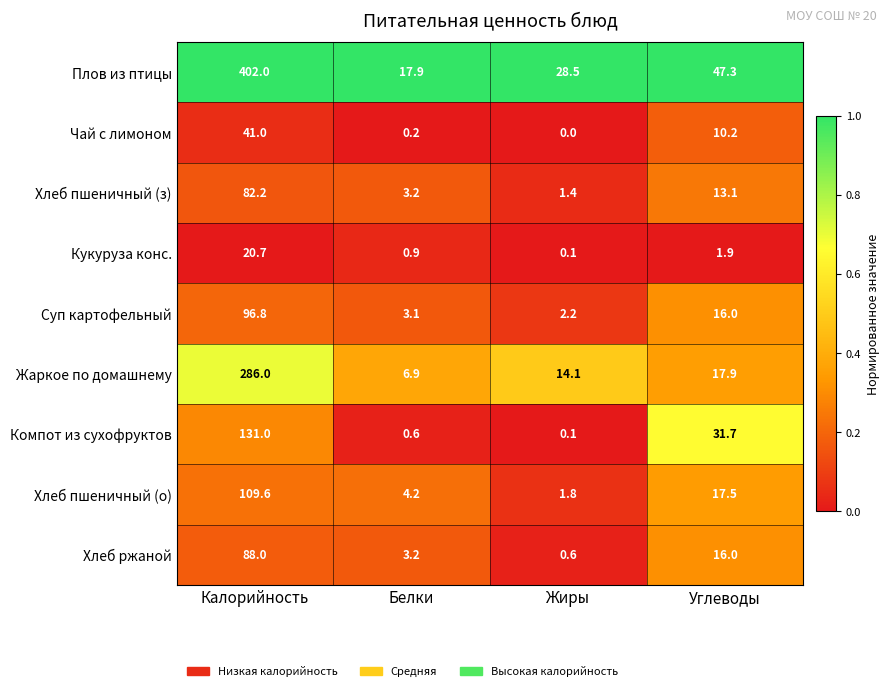

Which category has the lowest value across all series?

Жиры